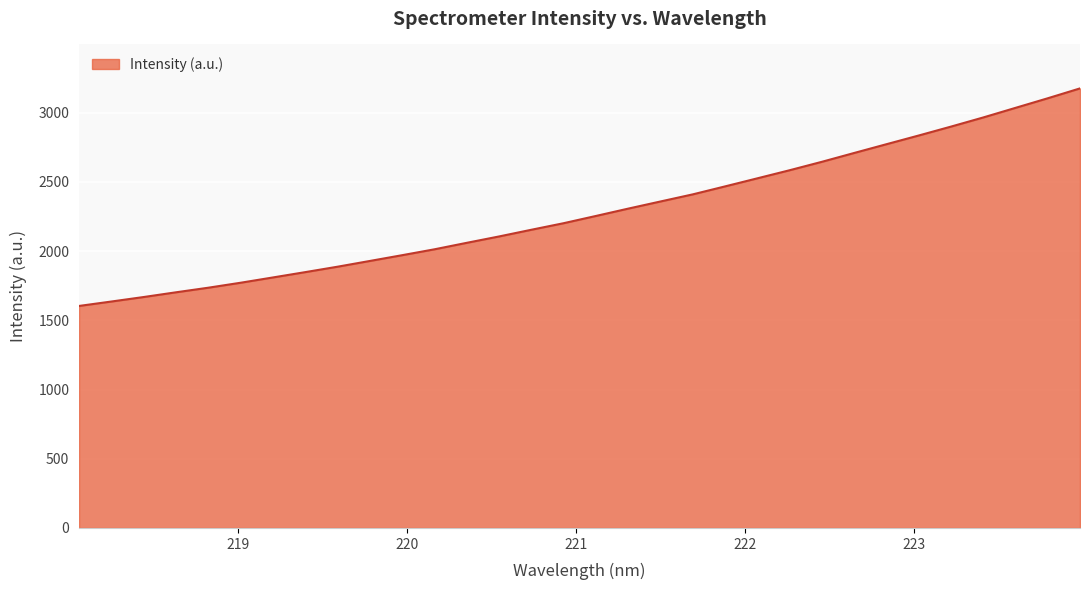

What is the smallest value displayed?

1604.0